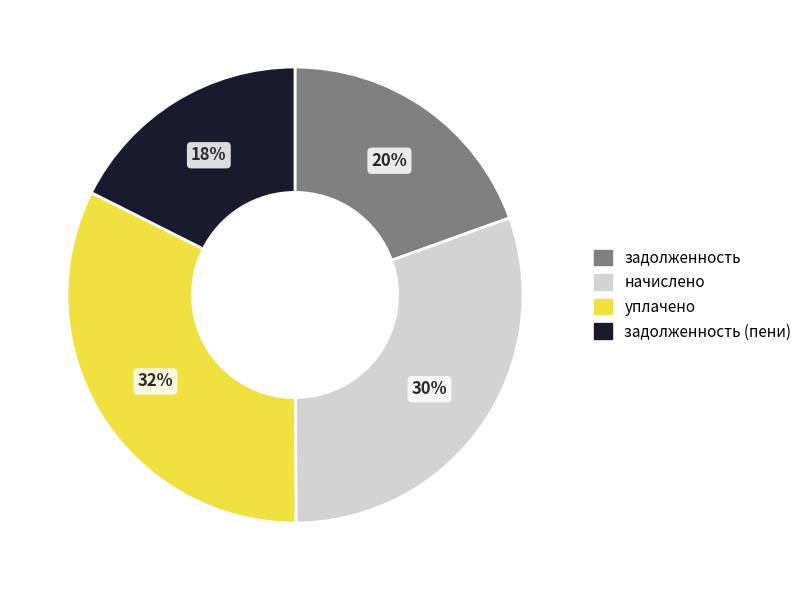

How many slices are in this pie chart?

4